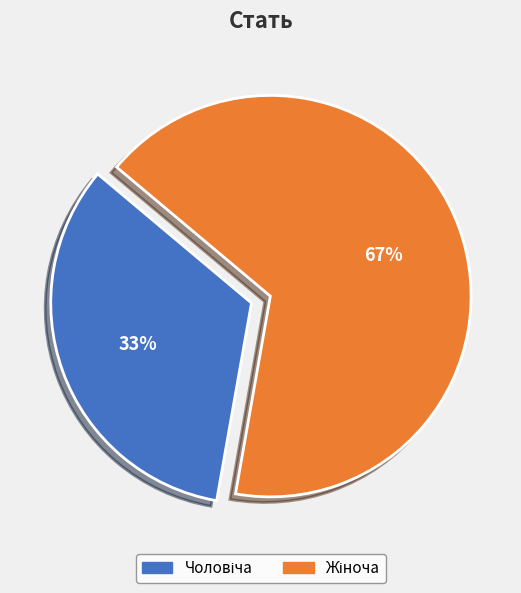

Is there a majority slice in this chart?

Yes